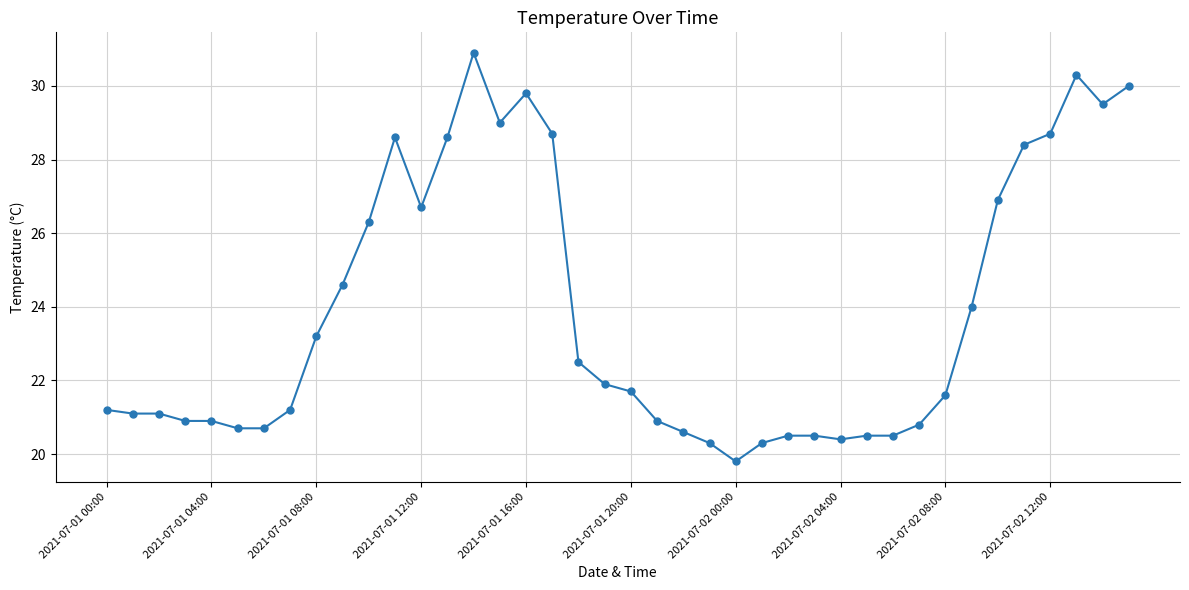

What is the greatest value displayed?

30.9